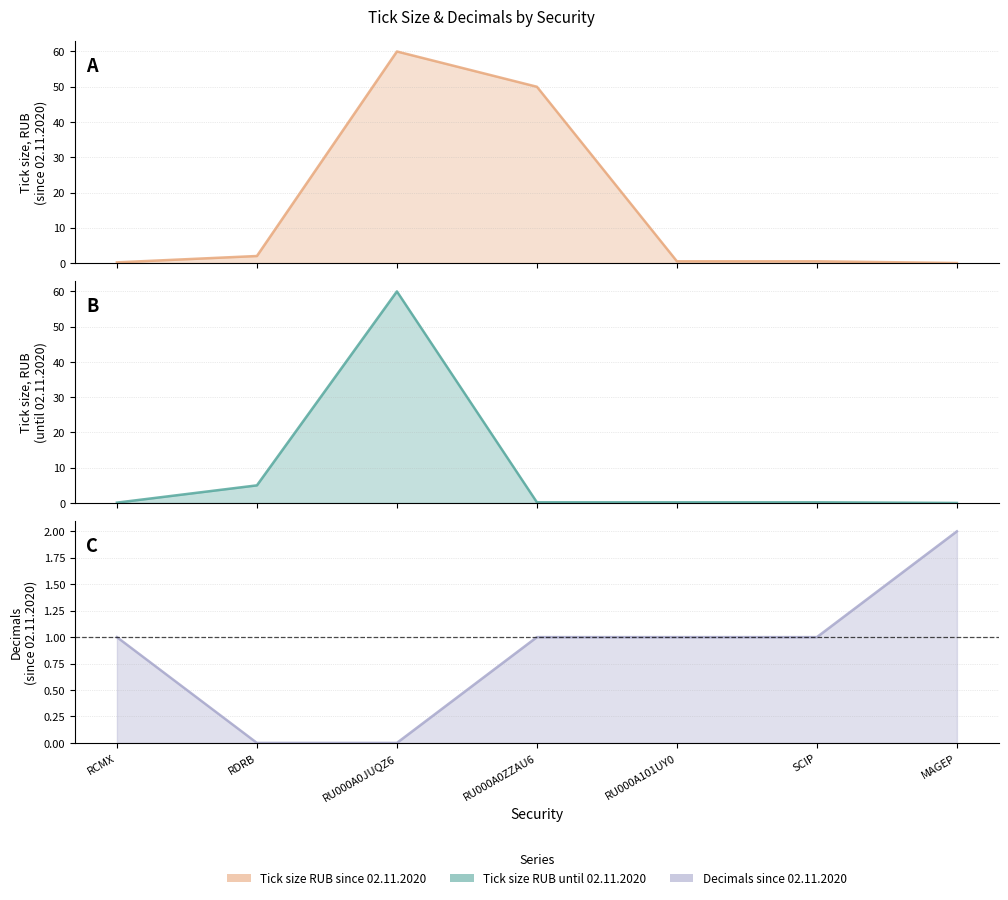

Is it true that Decimals since 02.11.2020 equals 0.3 at SCIP?

False